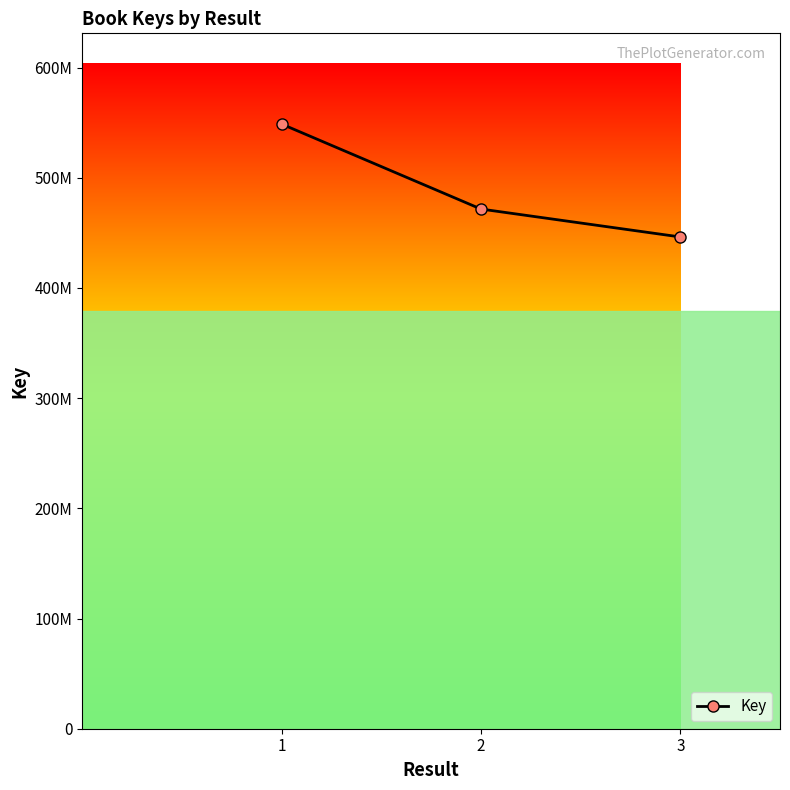

List the labels in order of value, smallest first.

3, 2, 1